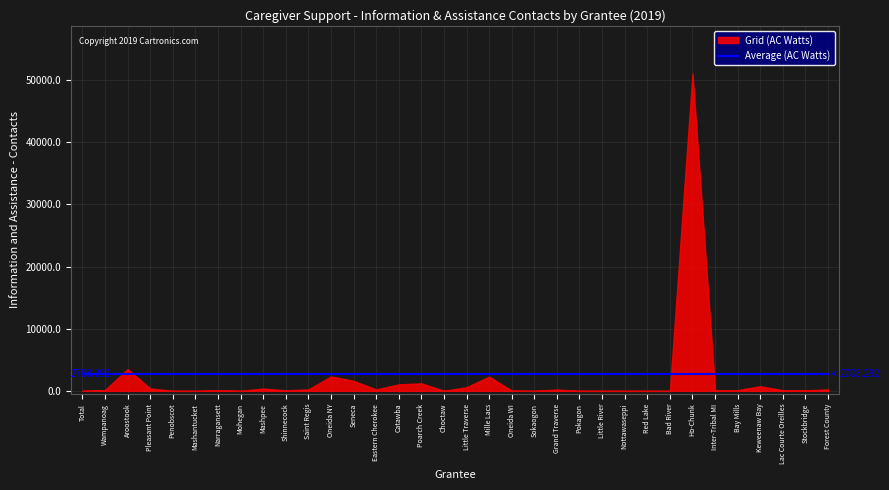

Reading left to right, extract all data points from this chart.

0	129	3504	402	0	0	96	0	368	90	229	2322	1612	232	1041	1216	20	579	2288	41	0	210	0	0	0	0	0	51096	63	109	749	90	85	228